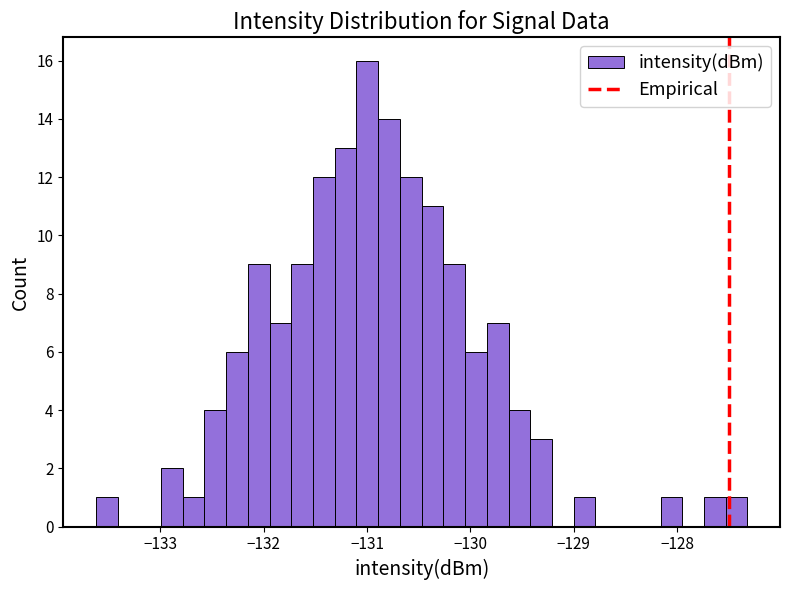

Read against the x-axis, roughly where is the centre of the tallest bar?

-131.0